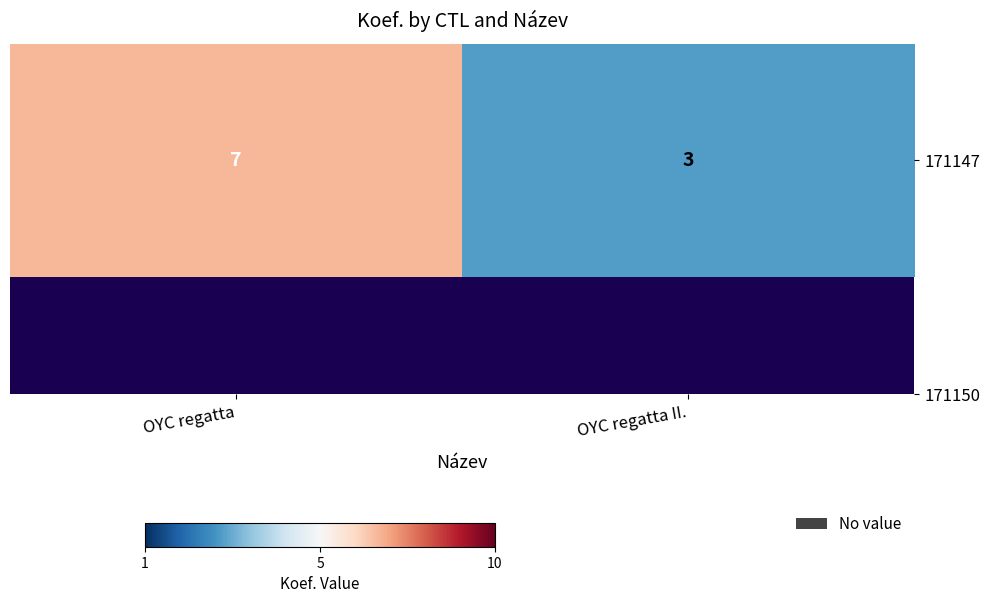

What is the difference between the maximum and minimum values?

4